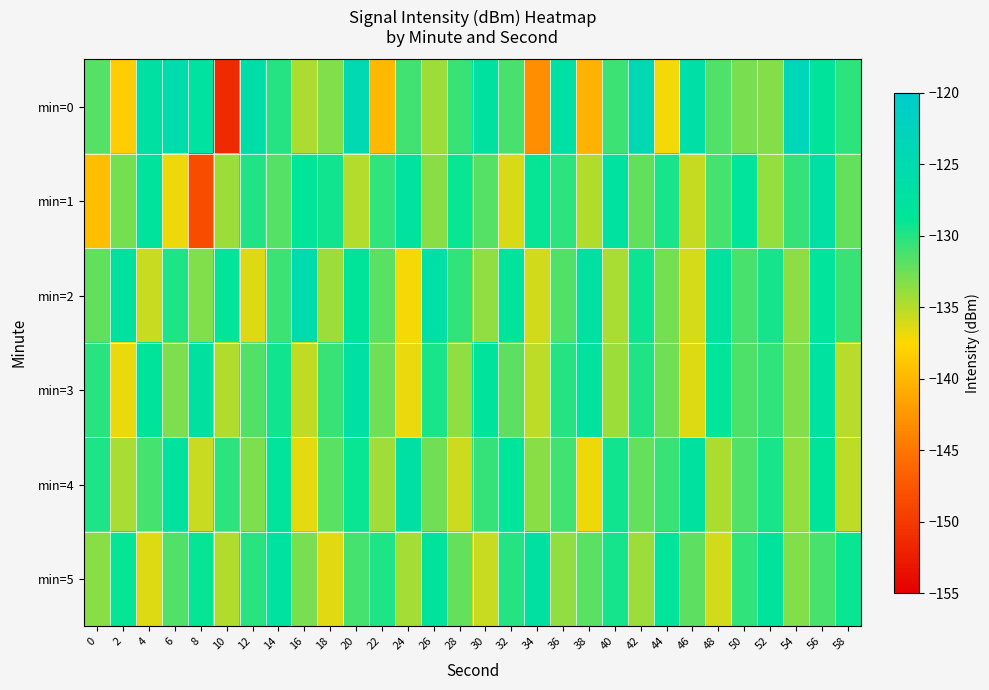

Reading left to right, what are all the values shown in this chart?

min=0: 0=-131.7	2=-138.4	4=-127.0	6=-125.5	8=-127.5	10=-151.4	12=-126.4	14=-130.1	16=-134.8	18=-133.3	20=-124.6	22=-139.9	24=-131.0	26=-134.1	28=-130.8	30=-127.4	32=-131.3	34=-143.1	36=-126.8	38=-140.3	40=-130.9	42=-124.4	44=-137.2	46=-126.7	48=-131.5	50=-132.9	52=-133.3	54=-123.5	56=-128.5	58=-130.3
min=1: 0=-139.5	2=-132.7	4=-128.2	6=-136.9	8=-148.4	10=-134.2	12=-130.0	14=-131.6	16=-128.7	18=-129.4	20=-135.0	22=-130.5	24=-127.8	26=-133.4	28=-129.1	30=-131.7	32=-136.2	34=-128.9	36=-130.3	38=-134.8	40=-127.6	42=-132.1	44=-129.7	46=-135.5	48=-131.2	50=-128.4	52=-133.9	54=-130.6	56=-126.8	58=-132.3
min=2: 0=-132.1	2=-127.4	4=-135.6	6=-129.8	8=-133.2	10=-128.7	12=-136.4	14=-130.9	16=-125.3	18=-134.1	20=-128.5	22=-131.8	24=-137.2	26=-126.6	28=-130.4	30=-133.7	32=-128.1	34=-135.9	36=-131.5	38=-127.3	40=-134.6	42=-129.2	44=-132.8	46=-136.1	48=-127.9	50=-131.3	52=-129.5	54=-133.6	56=-128.3	58=-130.7
min=3: 0=-130.2	2=-136.8	4=-128.6	6=-133.1	8=-127.5	10=-134.9	12=-131.6	14=-129.3	16=-135.4	18=-130.8	20=-127.1	22=-132.5	24=-136.7	26=-129.6	28=-133.8	30=-128.2	32=-131.9	34=-135.3	36=-130.1	38=-127.8	40=-134.2	42=-129.9	44=-132.6	46=-136.3	48=-128.8	50=-131.4	52=-130.5	54=-133.3	56=-127.6	58=-135.1
min=4: 0=-129.8	2=-134.5	4=-131.2	6=-127.9	8=-135.7	10=-130.3	12=-133.0	14=-128.4	16=-136.6	18=-131.8	20=-129.1	22=-134.3	24=-127.2	26=-132.7	28=-135.8	30=-130.6	32=-128.3	34=-133.5	36=-131.0	38=-136.9	40=-129.4	42=-132.2	44=-130.8	46=-127.5	48=-134.7	50=-131.6	52=-129.7	54=-133.9	56=-128.6	58=-135.2
min=5: 0=-133.4	2=-128.9	4=-136.3	6=-131.5	8=-129.0	10=-134.8	12=-130.2	14=-127.6	16=-132.9	18=-136.5	20=-131.1	22=-129.8	24=-134.4	26=-128.1	28=-132.3	30=-135.6	32=-130.0	34=-127.3	36=-133.7	38=-131.8	40=-129.5	42=-134.1	44=-128.7	46=-132.0	48=-135.9	50=-130.4	52=-128.0	54=-133.2	56=-131.3	58=-129.1